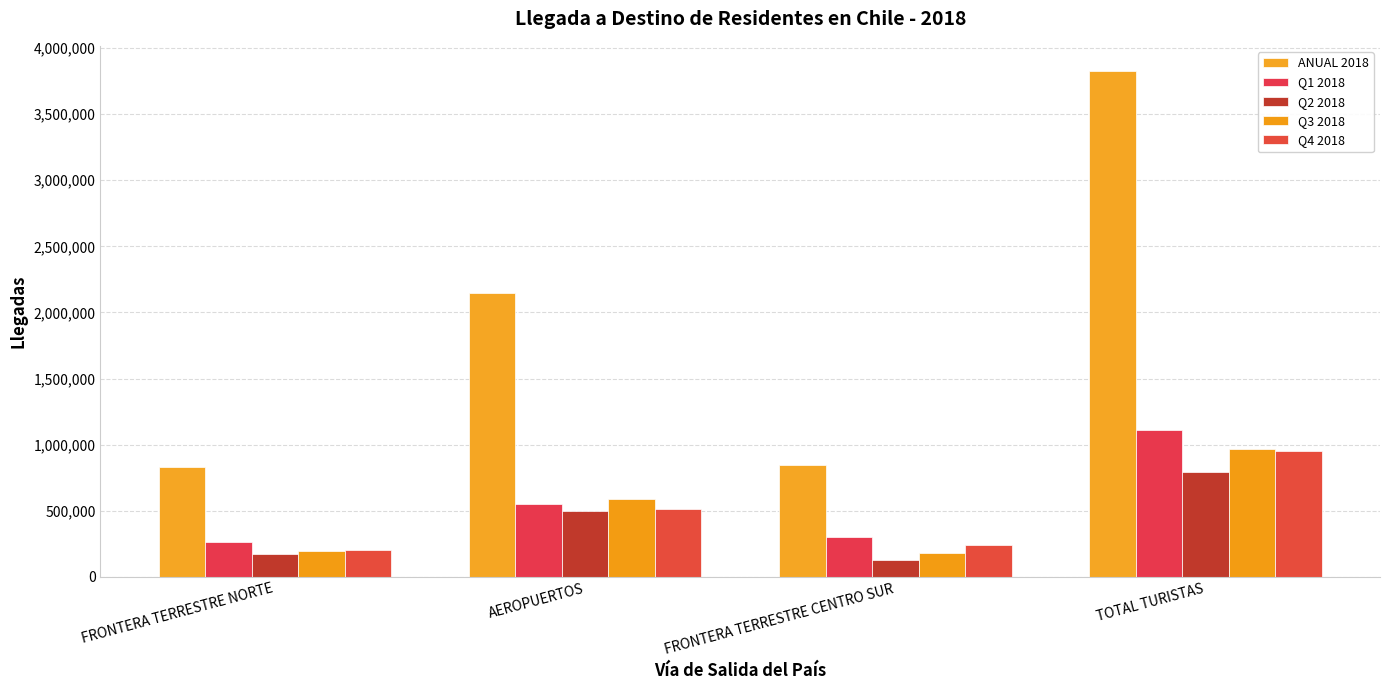

What is the sum of the Q1 2018 values at FRONTERA TERRESTRE NORTE and AEROPUERTOS?

810330.7